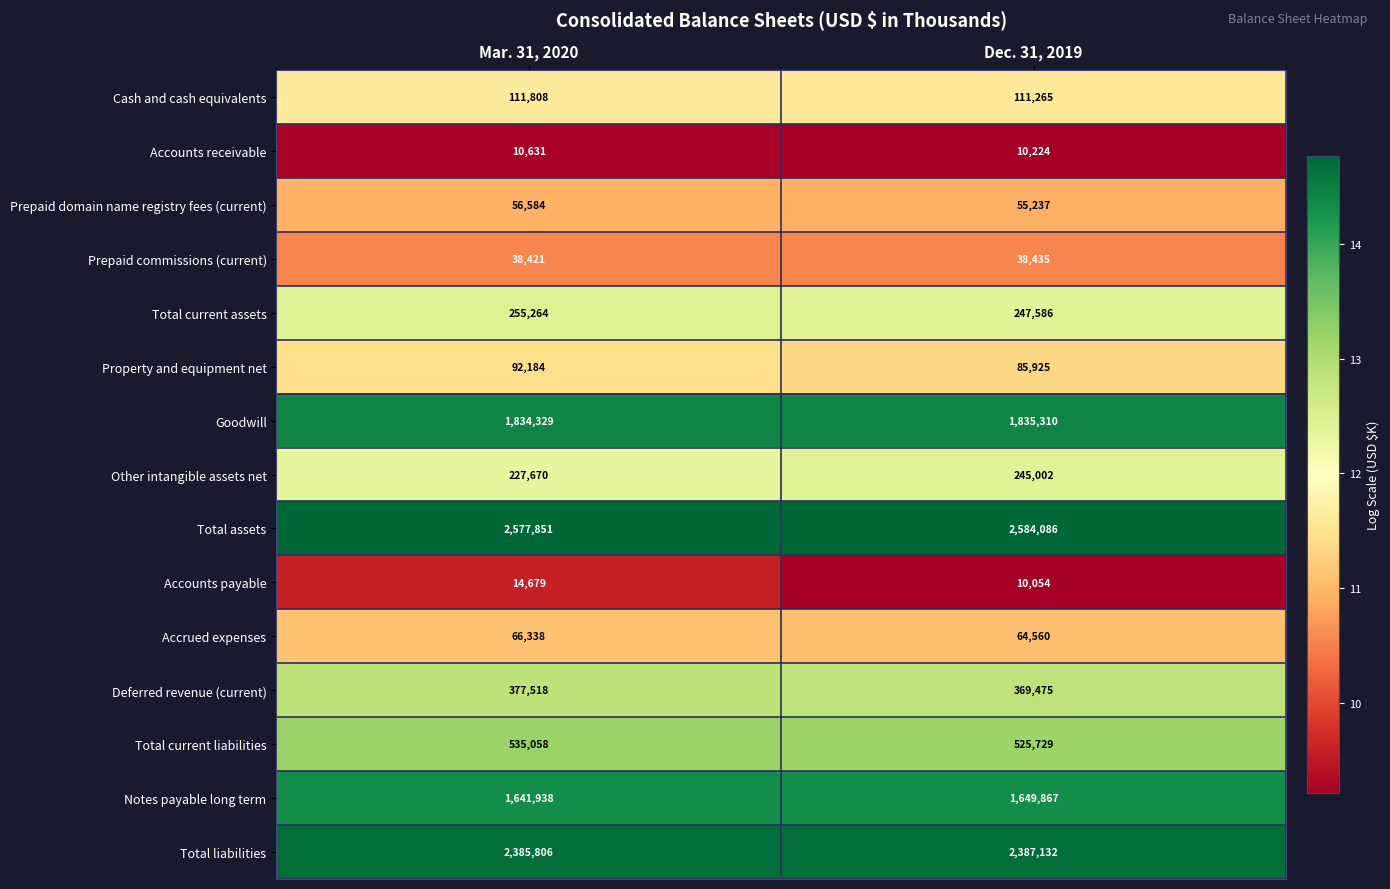

Which category has the highest value across all series?

Dec. 31, 2019